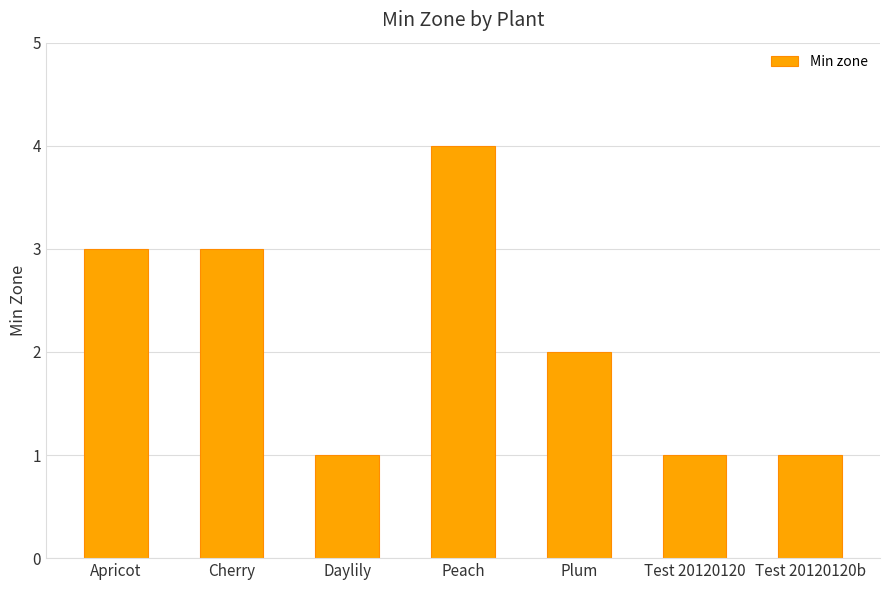

Reading left to right, what are all the values shown in this chart?

Apricot=3	Cherry=3	Daylily=1	Peach=4	Plum=2	Test 20120120=1	Test 20120120b=1